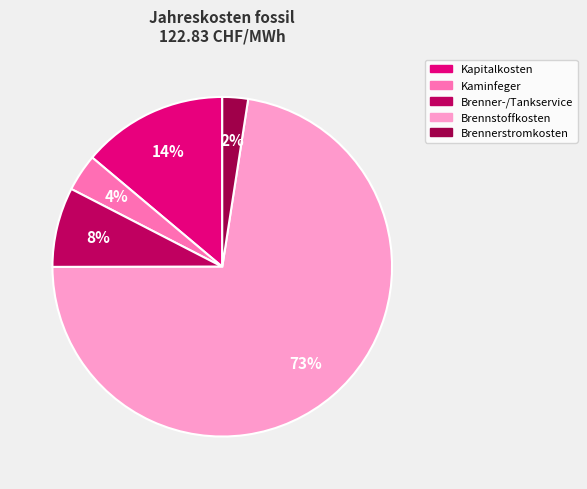

Combined, do Brennerstromkosten and Kaminfeger account for over 50%?

No